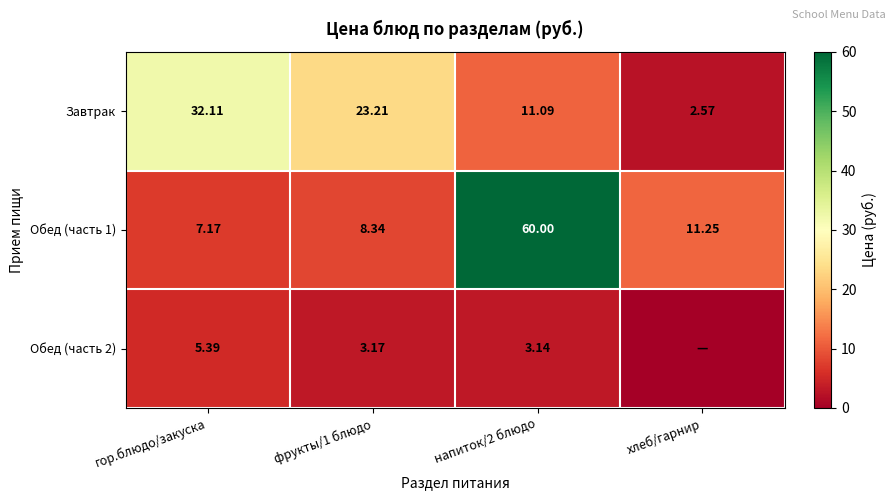

At which label does Завтрак first exceed 23?

гор.блюдо/закуска